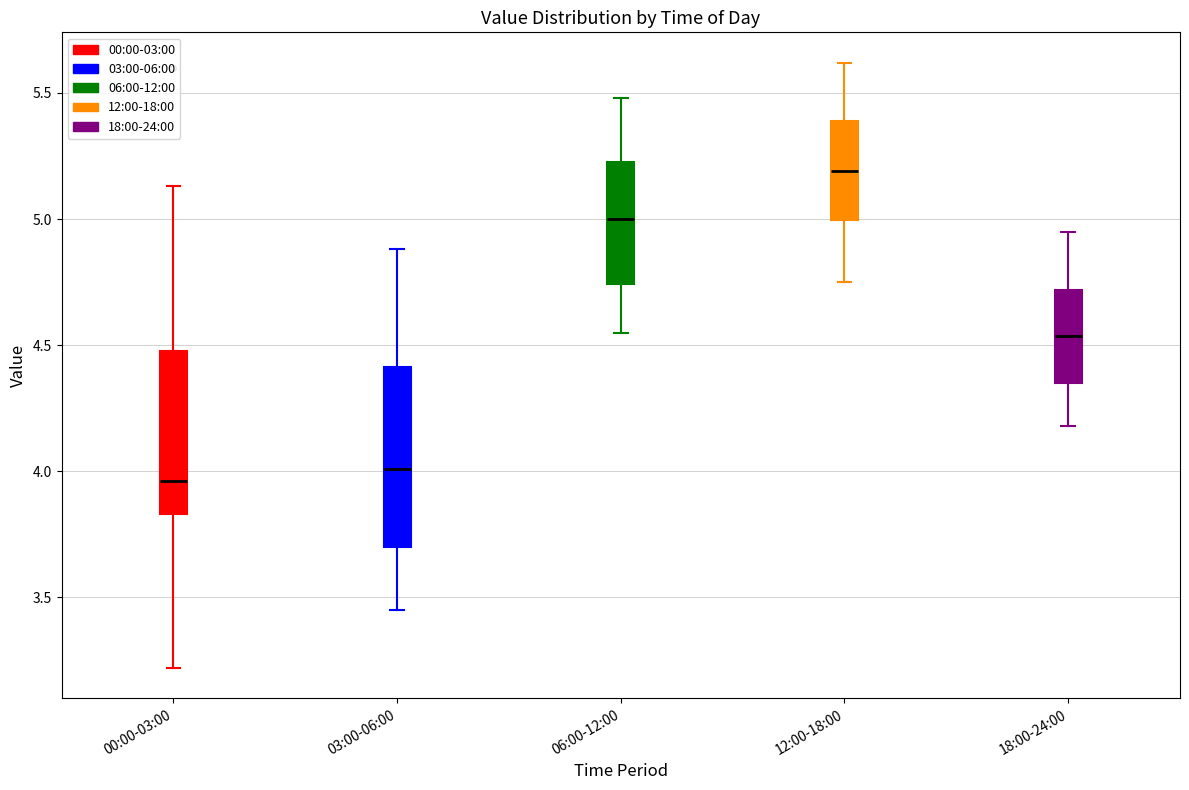

Where does the lower whisker of the box for 18:00-24:00 end on the y-axis? The values are not printed on the chart, so give them approximately, as read against the axis.

4.20